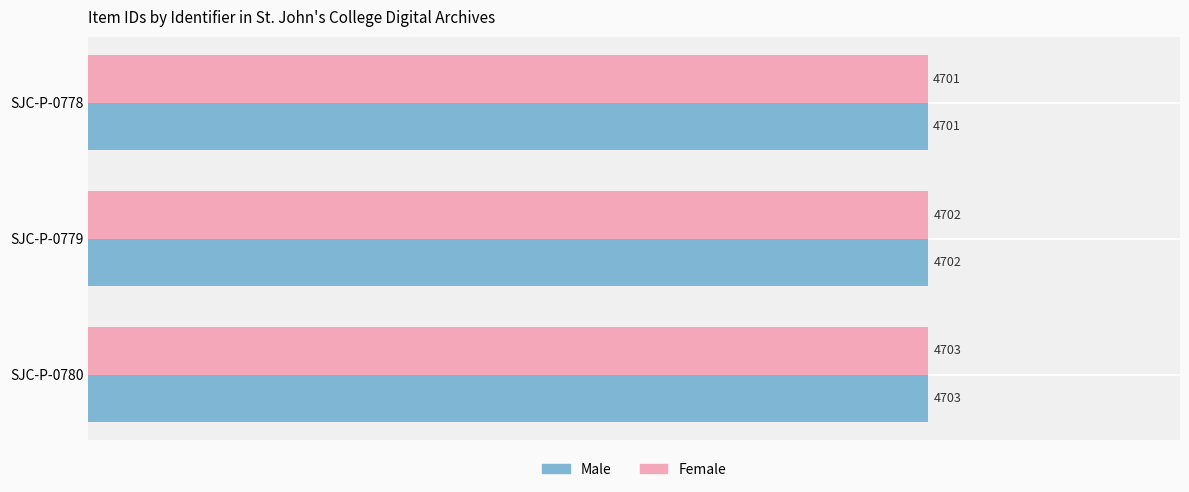

What are all the series names shown in the legend?

Male, Female